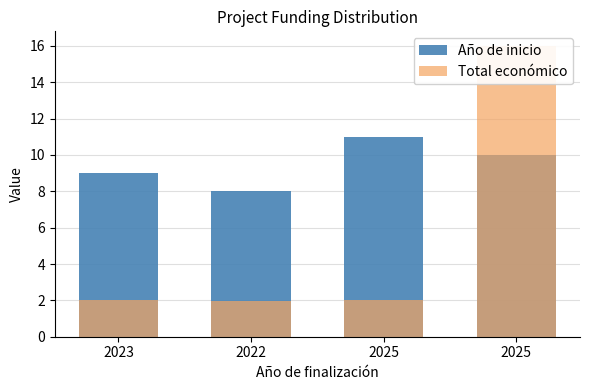

What is the sum of the Año de inicio values at 2025 and 2022?

18.0